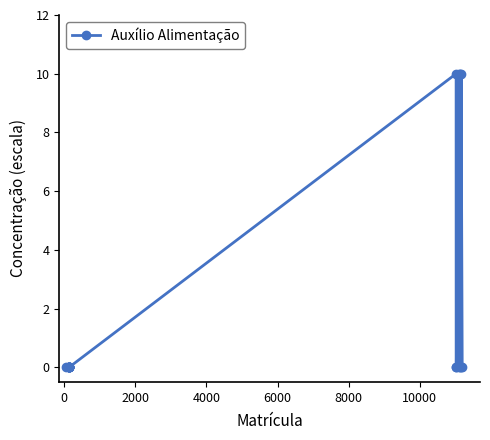

Reading left to right, transcribe all the data shown in this chart.

0	0	0	0	0	0	0	0	0	0	10	0	0	10	0	10	0	0	10	0